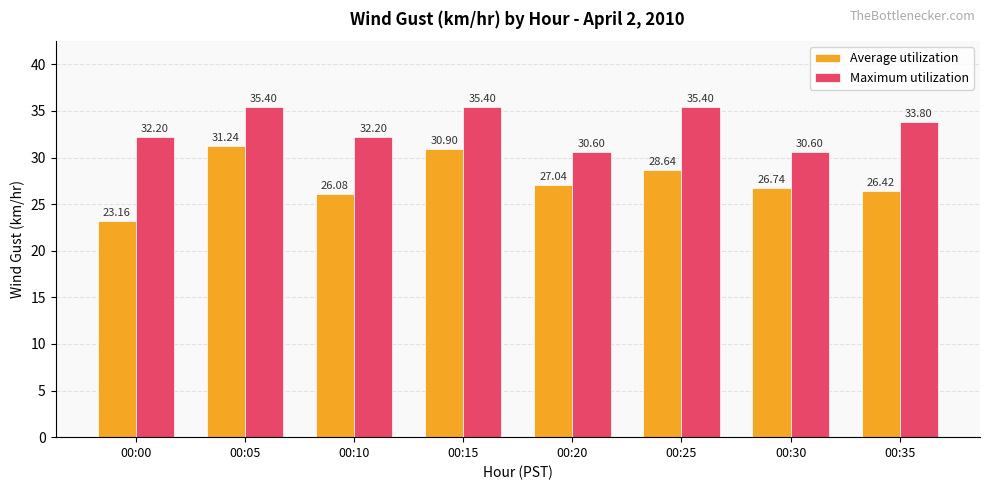

What is the sum of the Maximum utilization values at 00:30 and 00:05?

66.0